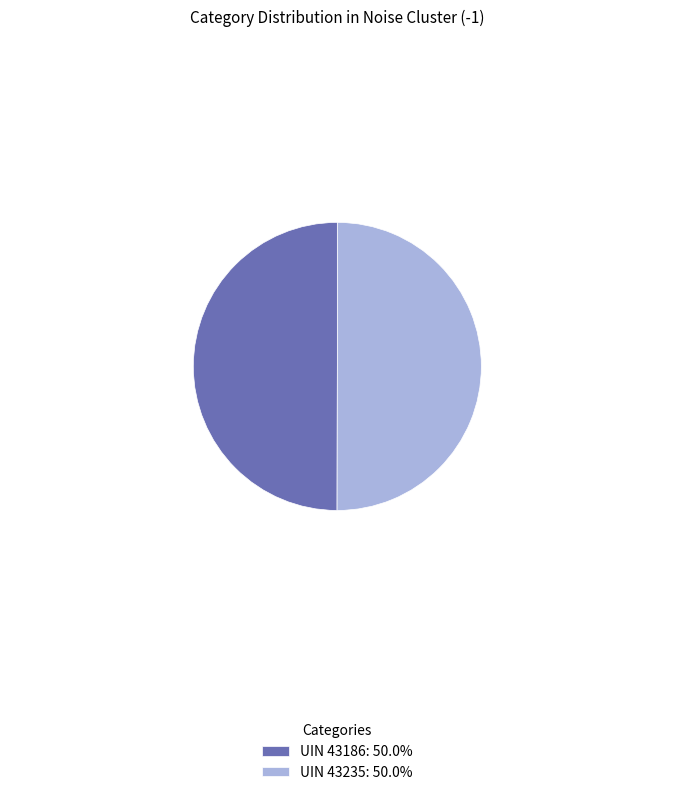

Approximately how many times larger is the value at UIN 43235: 50.0% compared to UIN 43186: 50.0%?

1.0